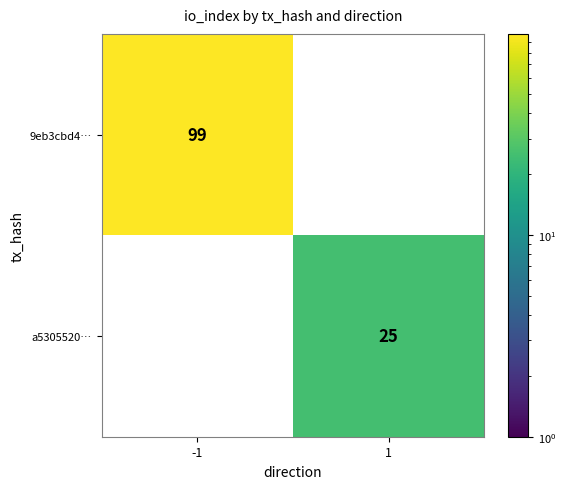

Between 1 and -1, which is larger?

-1